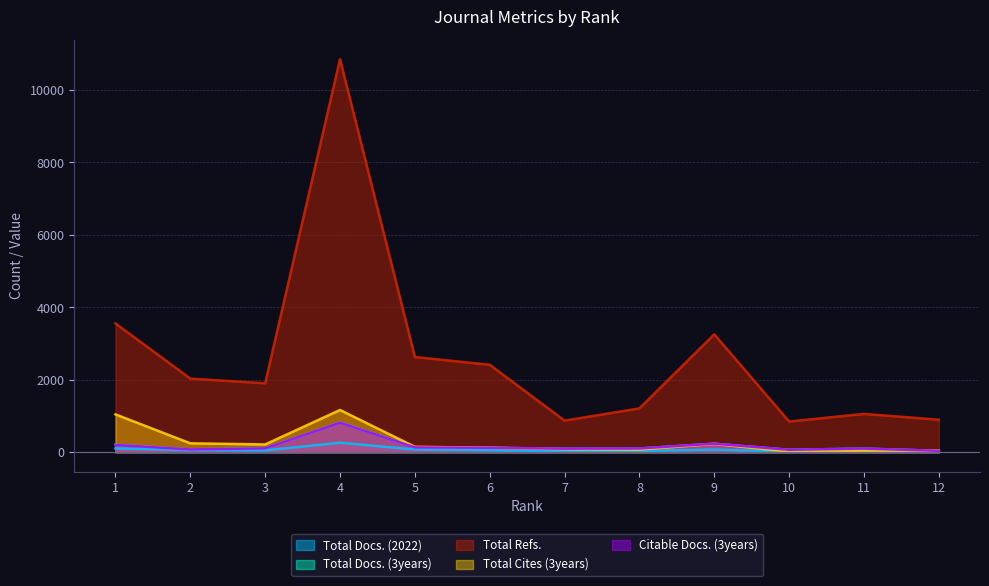

Count the number of categories in the chart.

12